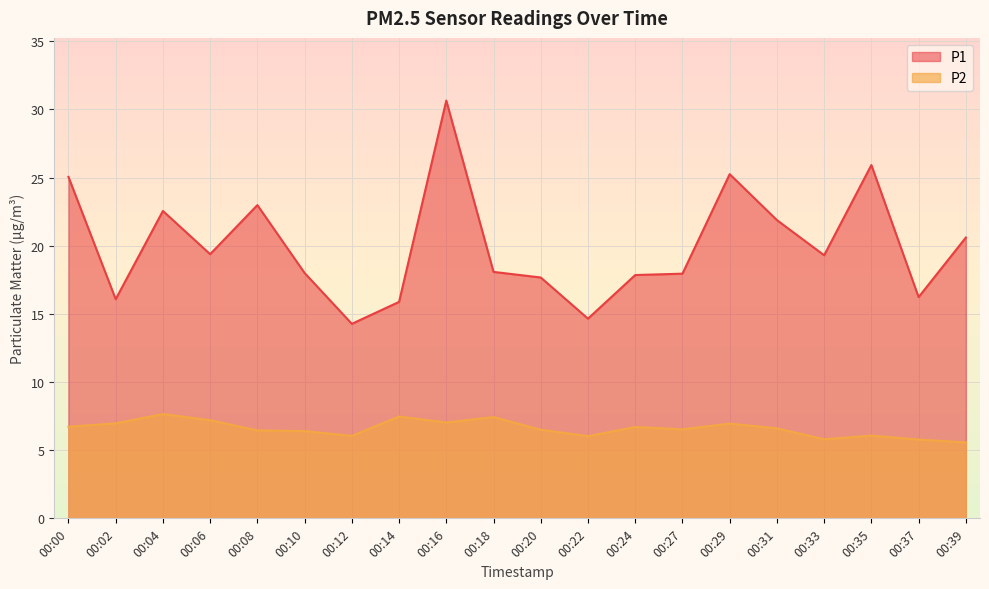

True or false: P1 and P2 intersect in this chart.

False